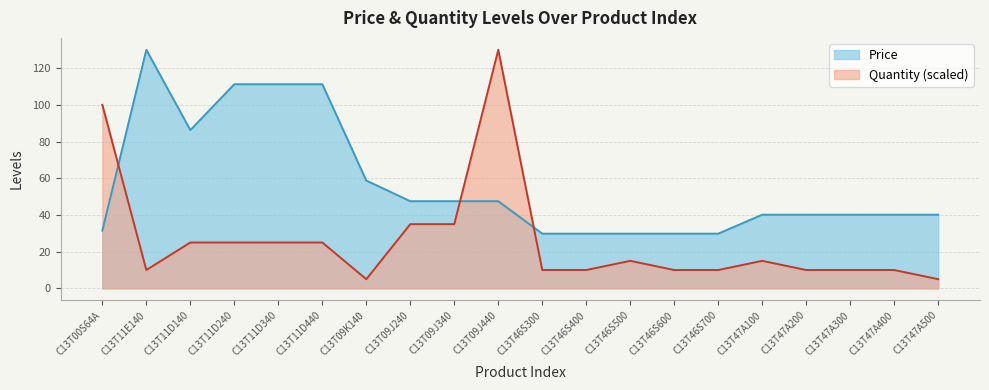

At which category is the sum across all series the highest?

C13T09J440